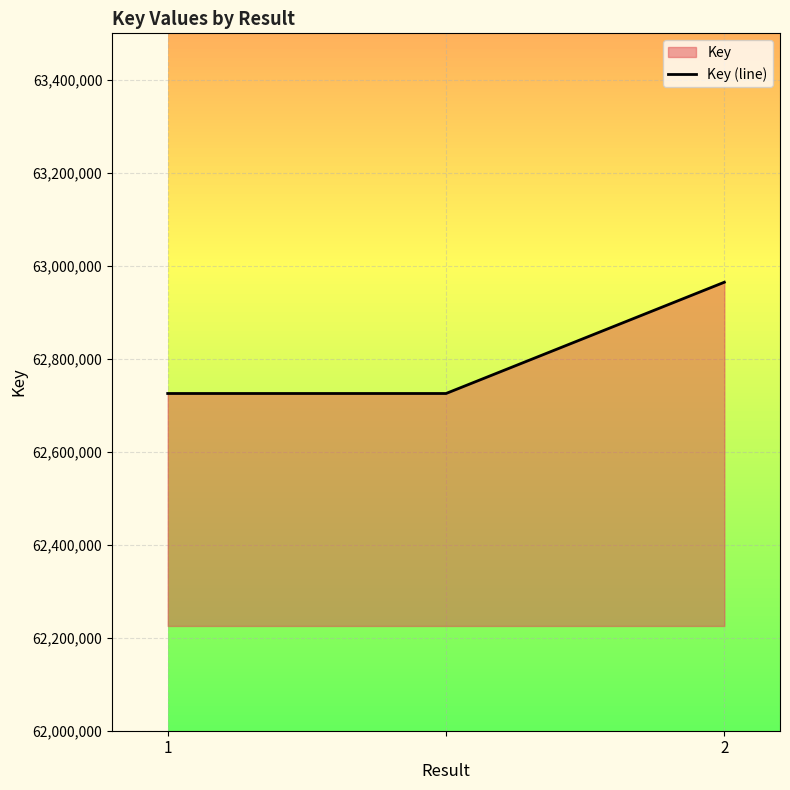

The value at 2 is 62964672. True or false?

True